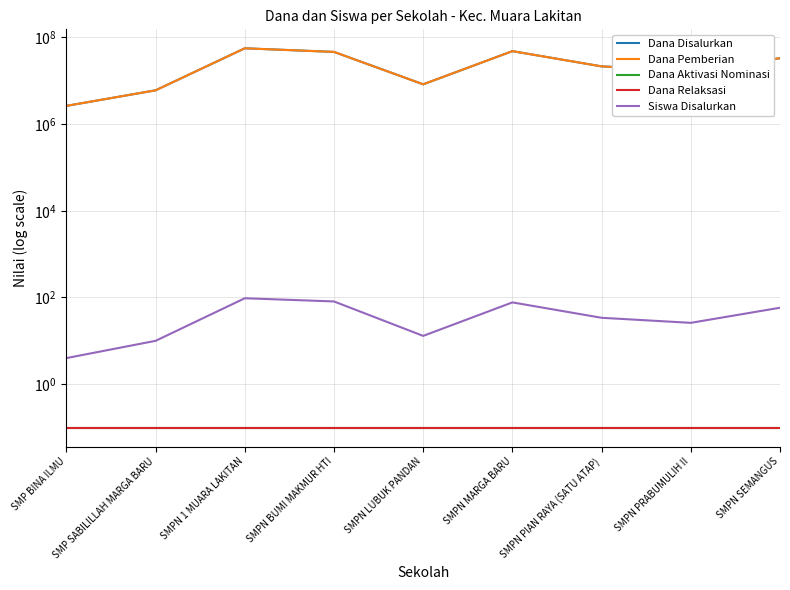

Rank the series by their maximum value, from lowest to highest.

Dana Aktivasi Nominasi, Dana Relaksasi, Siswa Disalurkan, Dana Disalurkan, Dana Pemberian